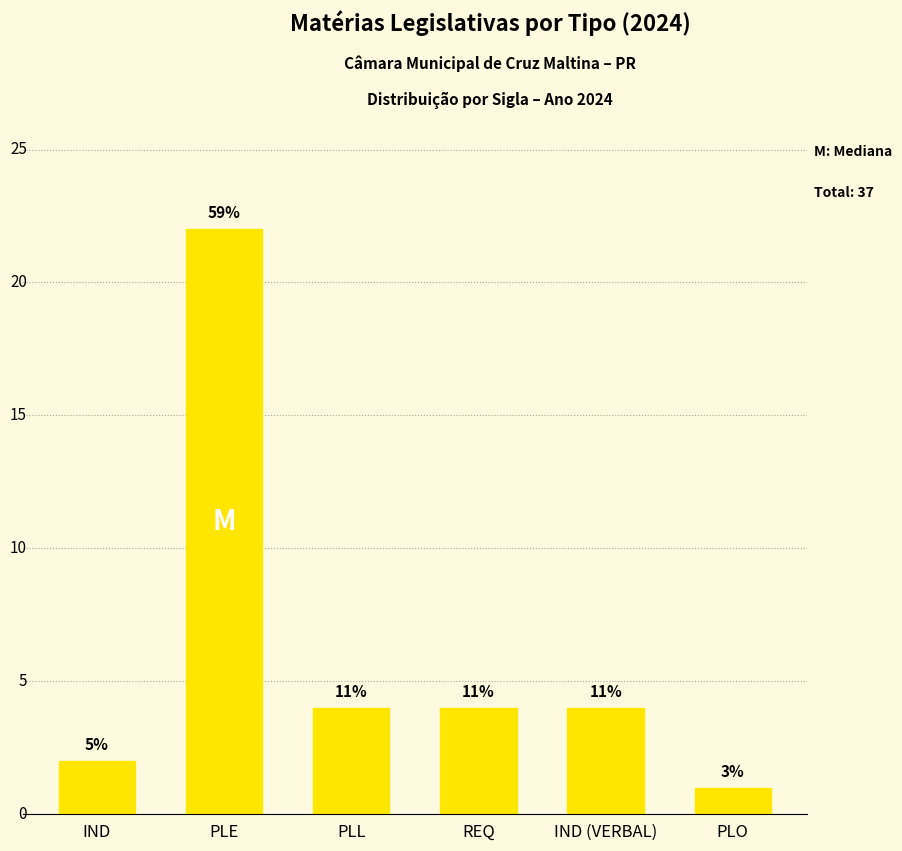

Does the chart contain any negative values?

No